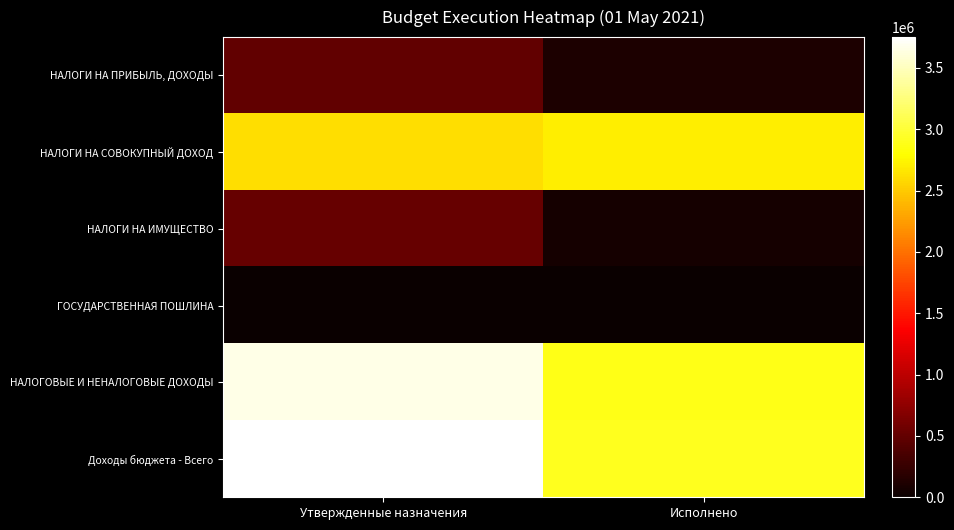

How many data points does each series have?

2